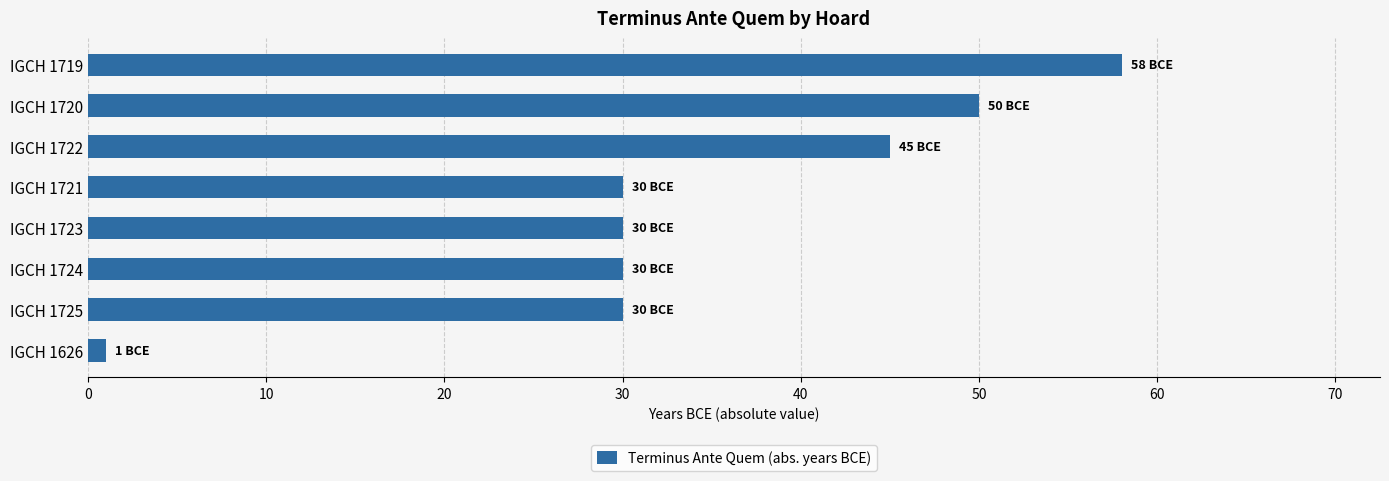

Reading bottom to top, transcribe all the data shown in this chart.

IGCH 1626=1	IGCH 1725=30	IGCH 1724=30	IGCH 1723=30	IGCH 1721=30	IGCH 1722=45	IGCH 1720=50	IGCH 1719=58